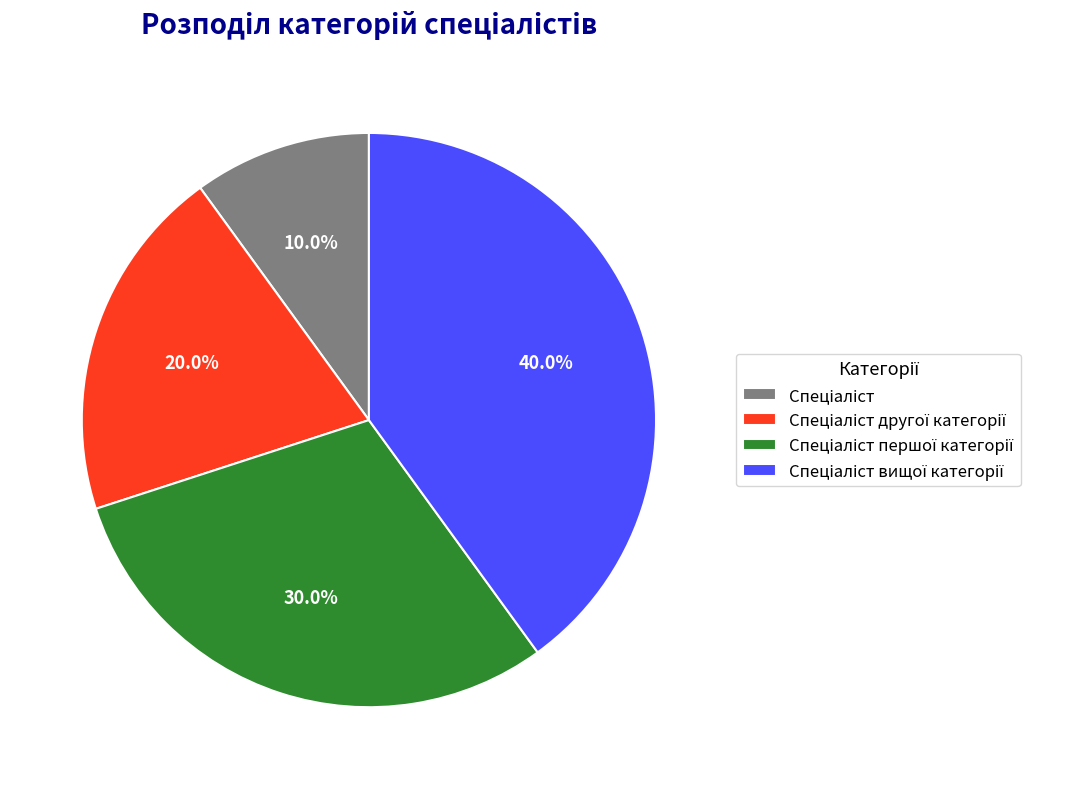

Is there a majority slice in this chart?

No